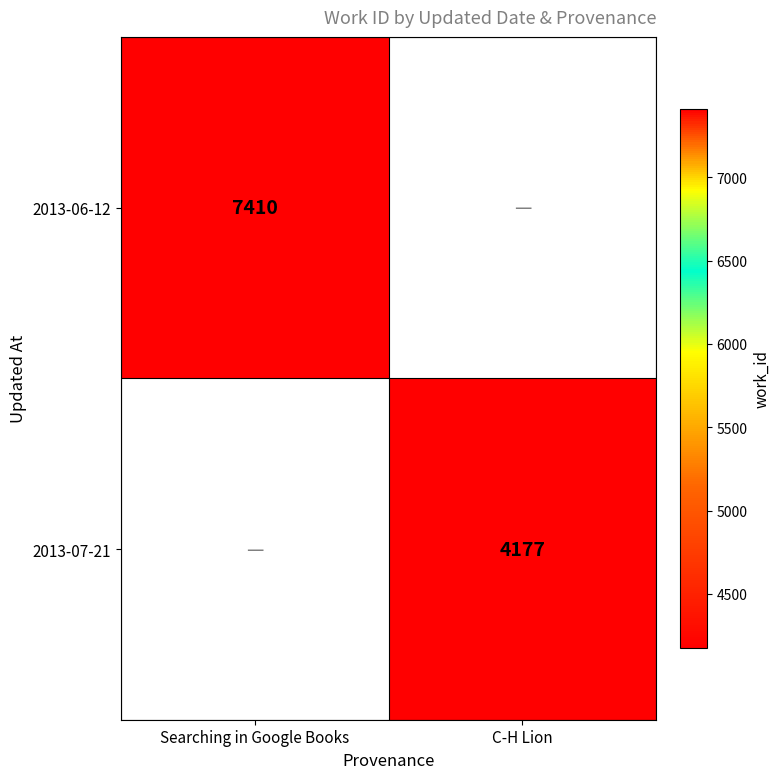

Which label corresponds to the smallest value in the chart?

C-H Lion